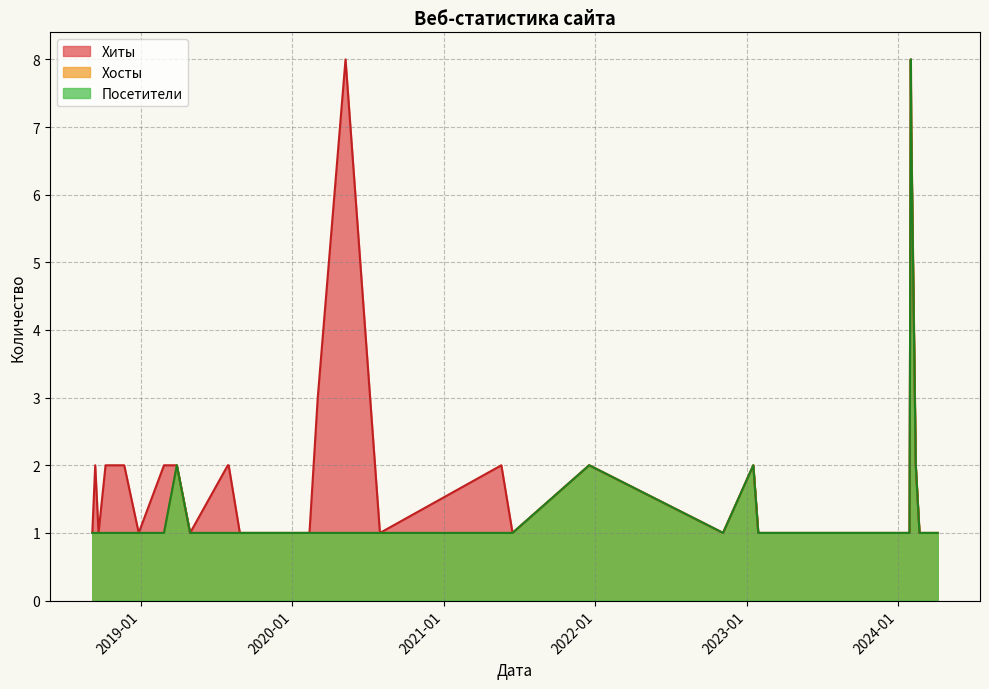

Reading right to left, transcribe all the data shown in this chart.

Хиты: 1	1	1	1	1	1	2	7	8	1	1	1	1	1	1	1	1	2	1	2	1	2	1	8	3	1	1	1	2	2	1	2	2	1	2	2	2	1	2	1
Хосты: 1	1	1	1	1	1	2	7	8	1	1	1	1	1	1	1	1	2	1	2	1	1	1	1	1	1	1	1	1	1	1	2	1	1	1	1	1	1	1	1
Посетители: 1	1	1	1	1	1	2	7	8	1	1	1	1	1	1	1	1	2	1	2	1	1	1	1	1	1	1	1	1	1	1	2	1	1	1	1	1	1	1	1